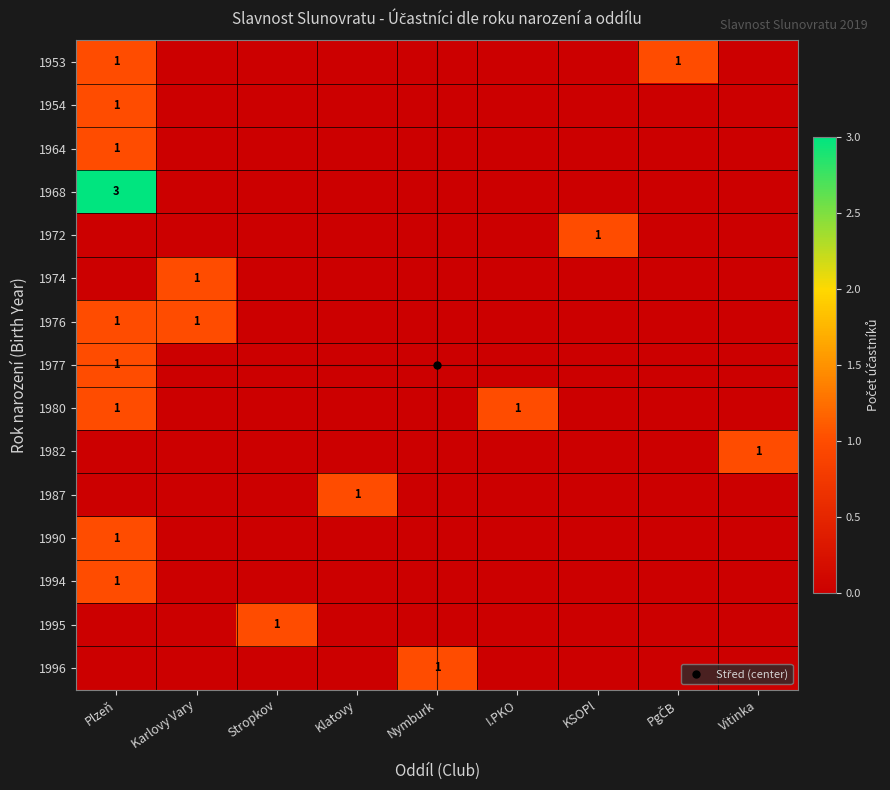

What is the difference between the highest and lowest values at PgČB?

1